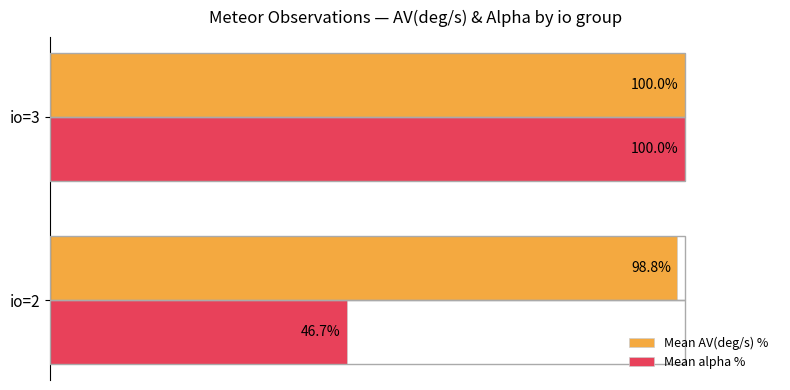

Between io=2 and io=3, which series saw the biggest shift?

Mean alpha %